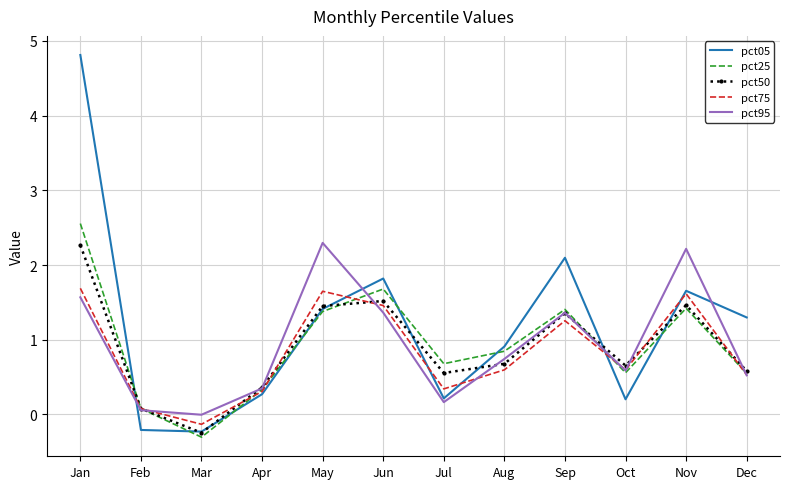

True or false: pct95 has a value of 0.3 at Oct.

False